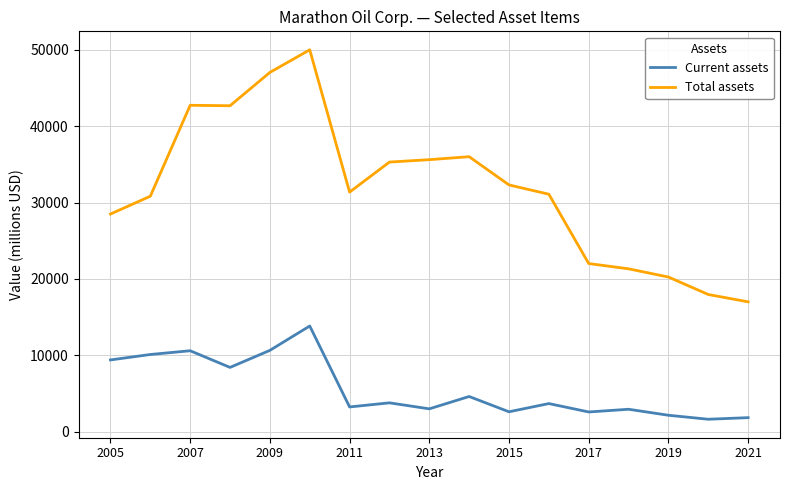

Which series has the largest total across all categories?

Total assets